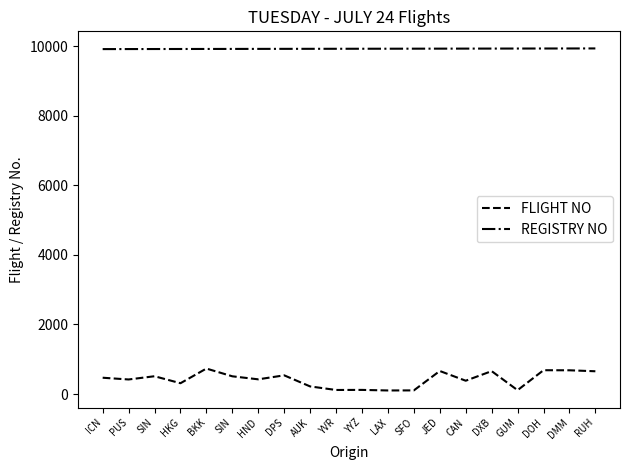

What is the average value of the REGISTRY NO series?

9926